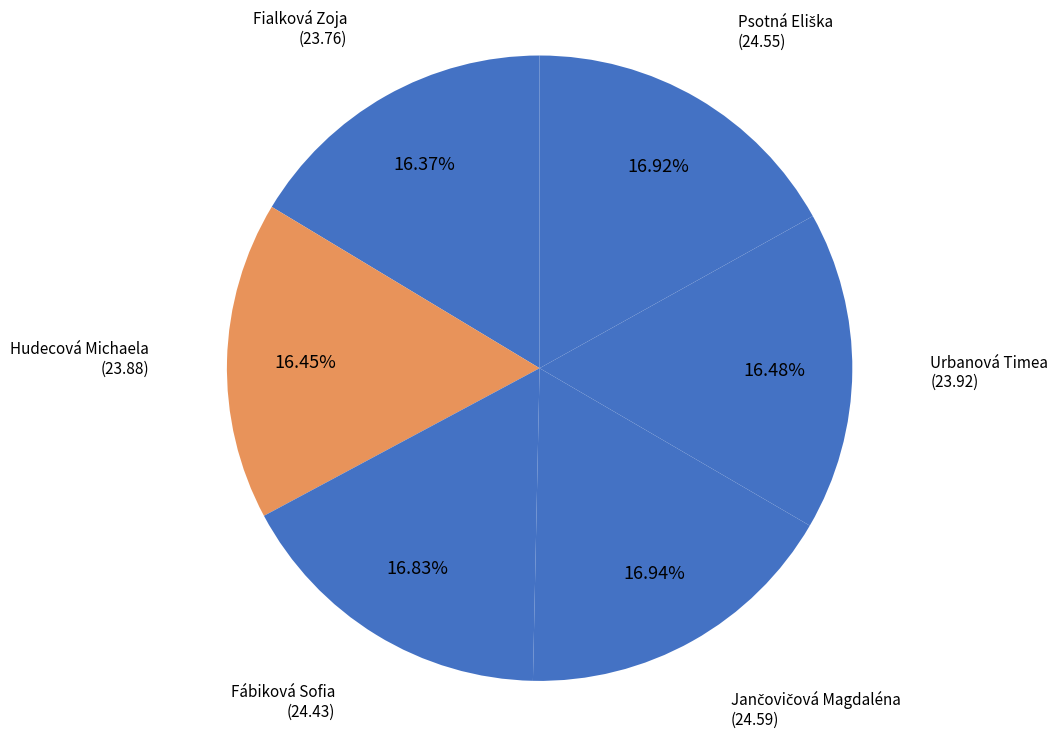

How many slices are in this pie chart?

6